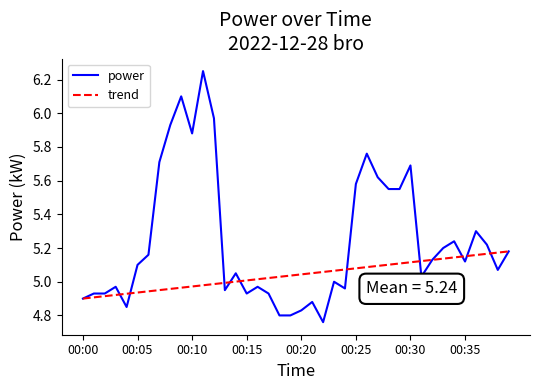

Rank the series by their maximum value, from lowest to highest.

trend, power